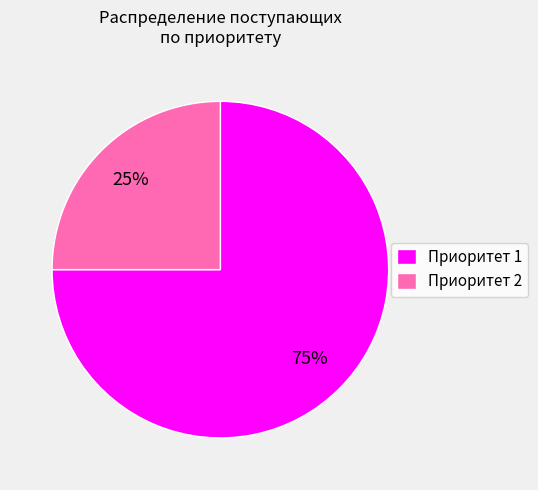

To the nearest percent, what is the average slice percentage?

50%